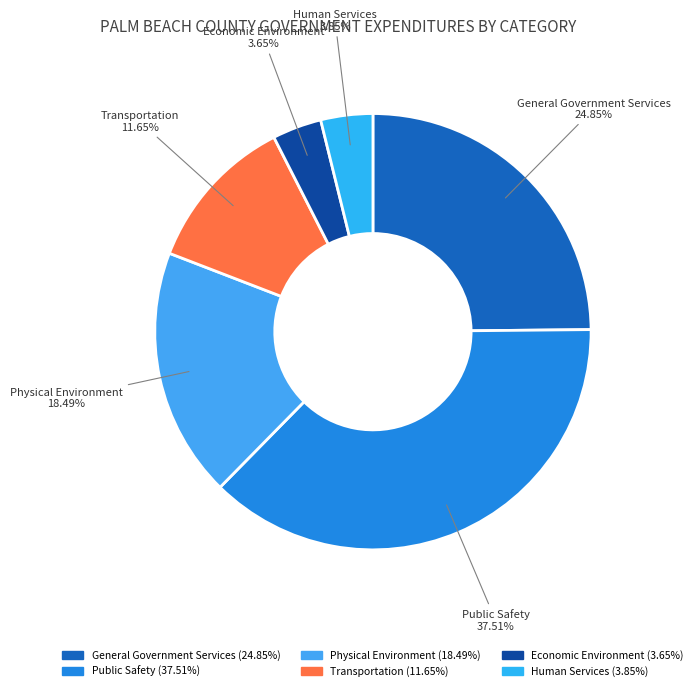

Does Transportation represent more than half of the total?

No